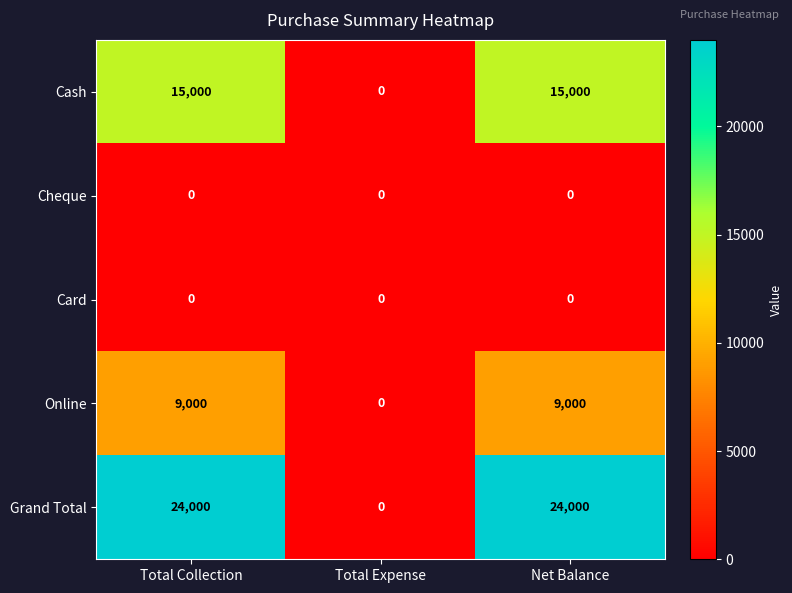

What is the total value across all series at Total Collection?

48000